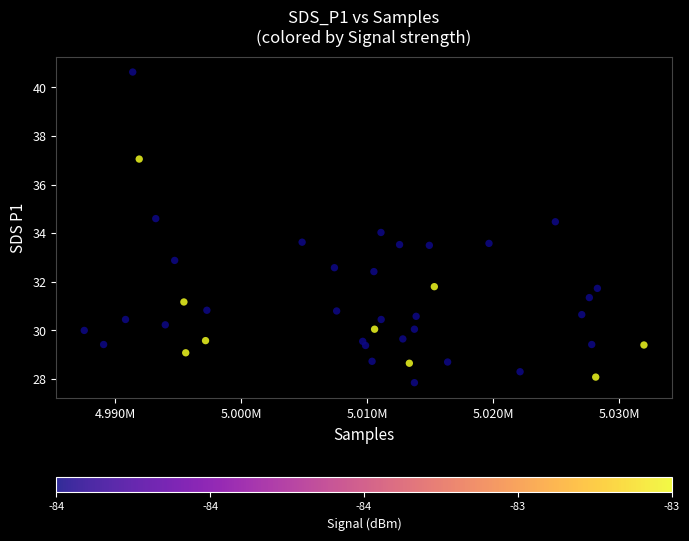

What is the range of X values (max minus min)?

44435.0